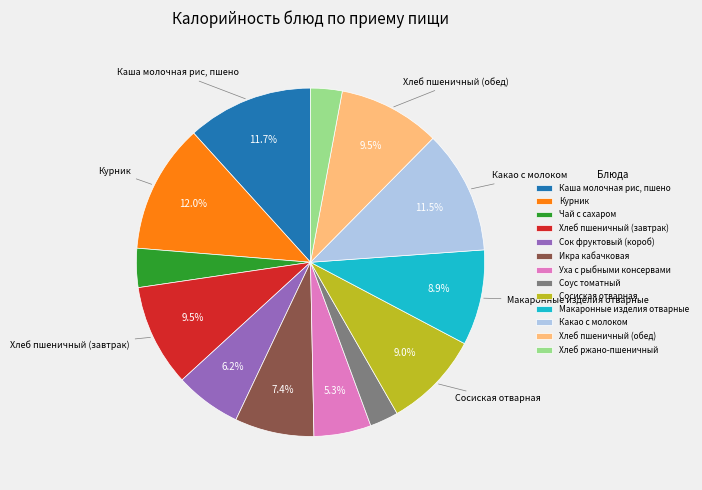

Does any single category account for the majority?

No